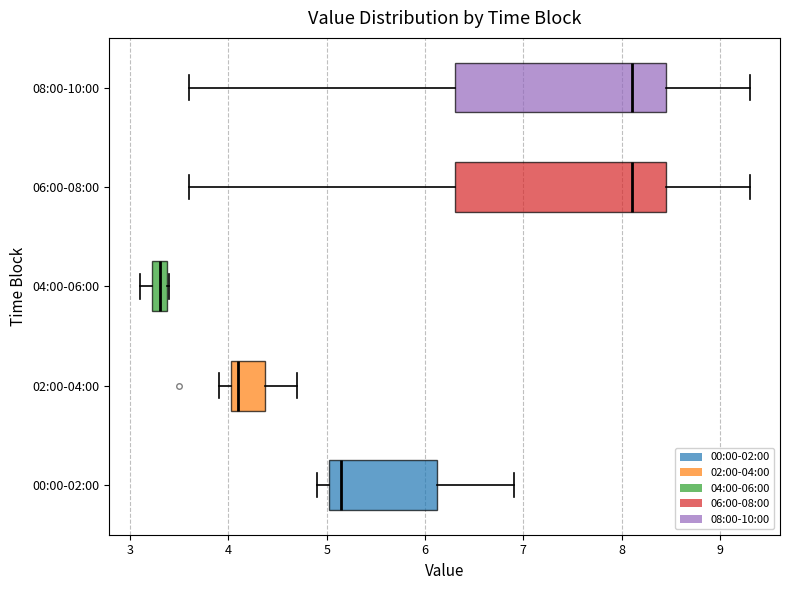

Where does the left whisker of the box for 08:00-10:00 end on the x-axis? The values are not printed on the chart, so give them approximately, as read against the axis.

3.6